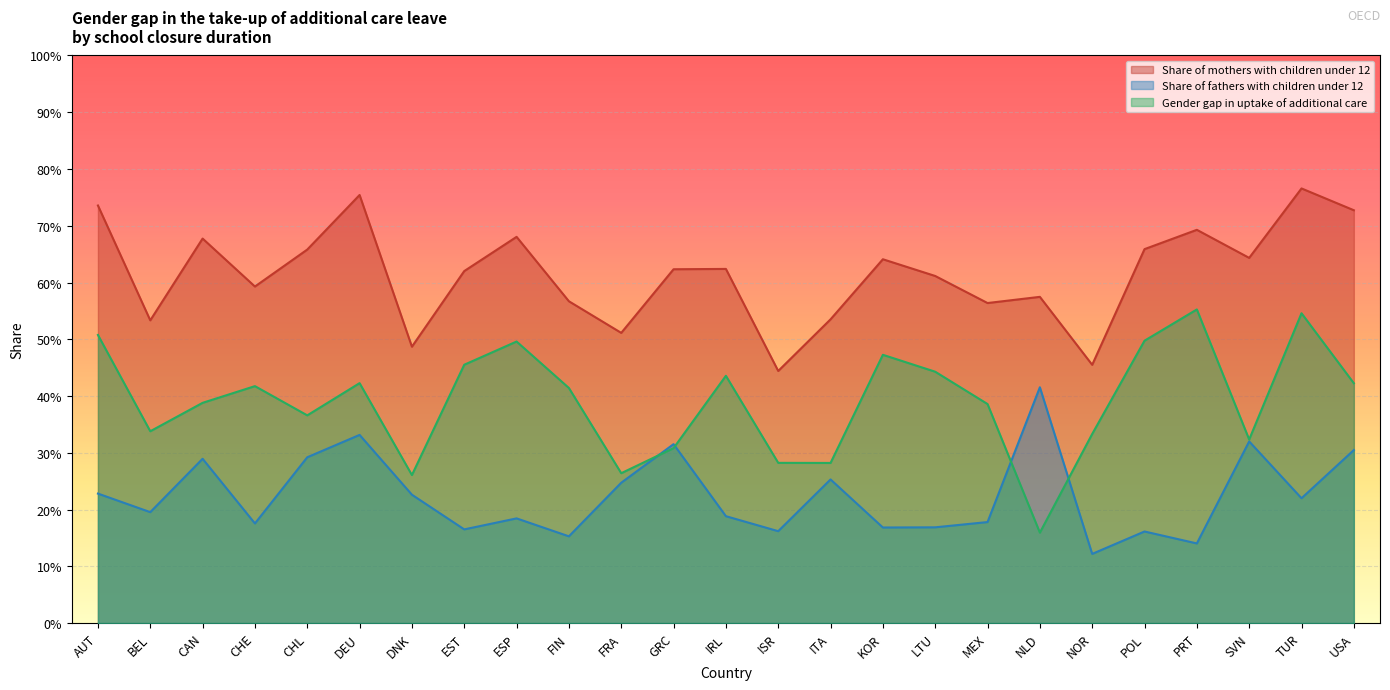

What is the highest value of the Gender gap series?

0.6